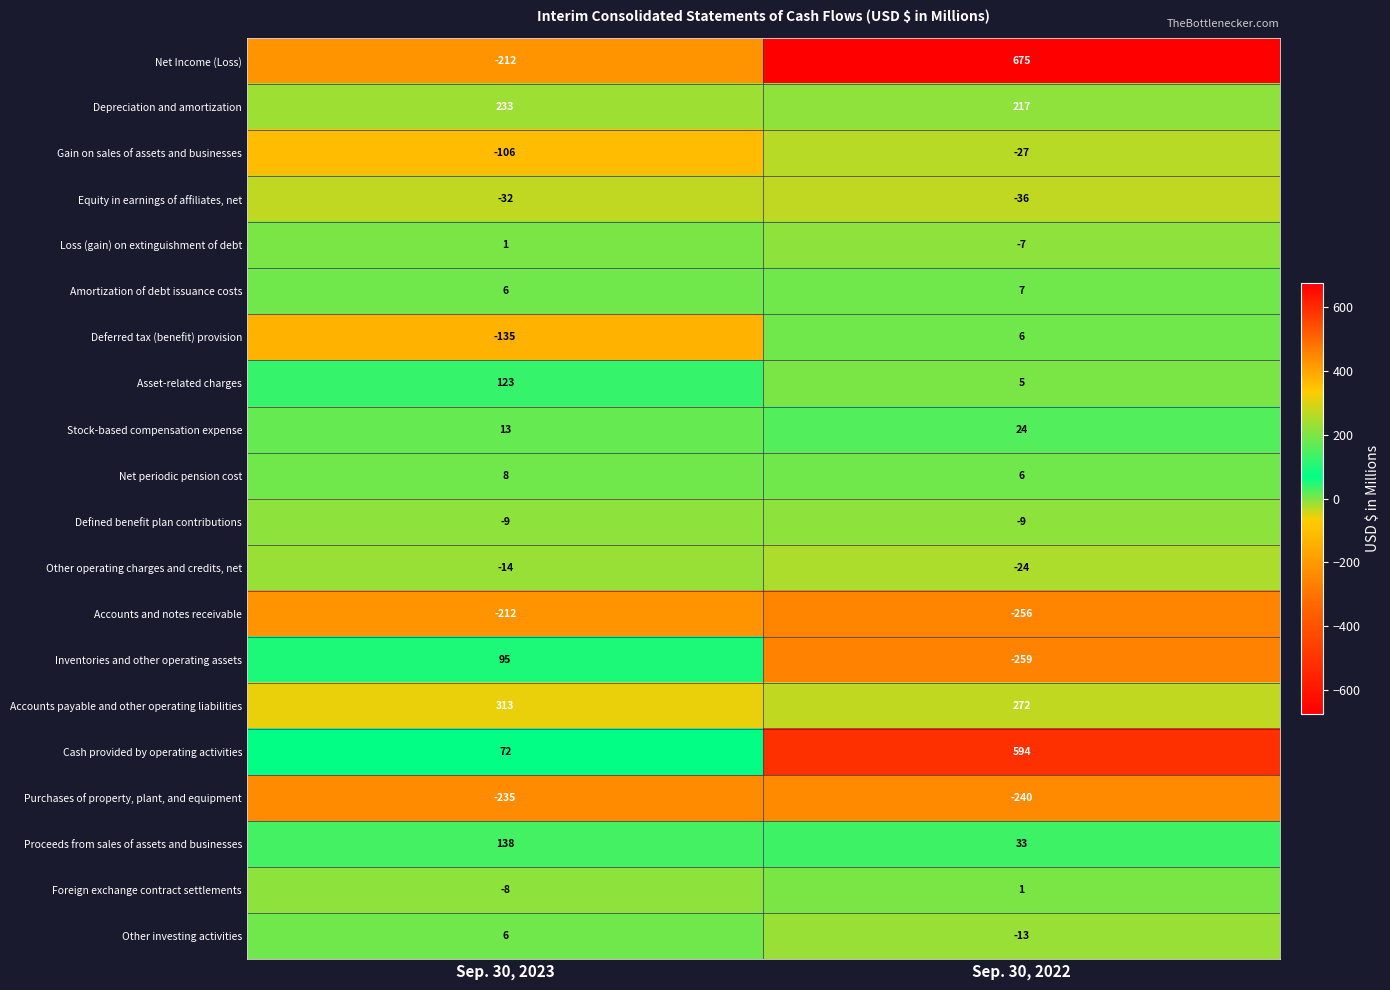

The Purchases of property, plant, and equipment series shows -375 at Sep. 30, 2023. True or false?

False